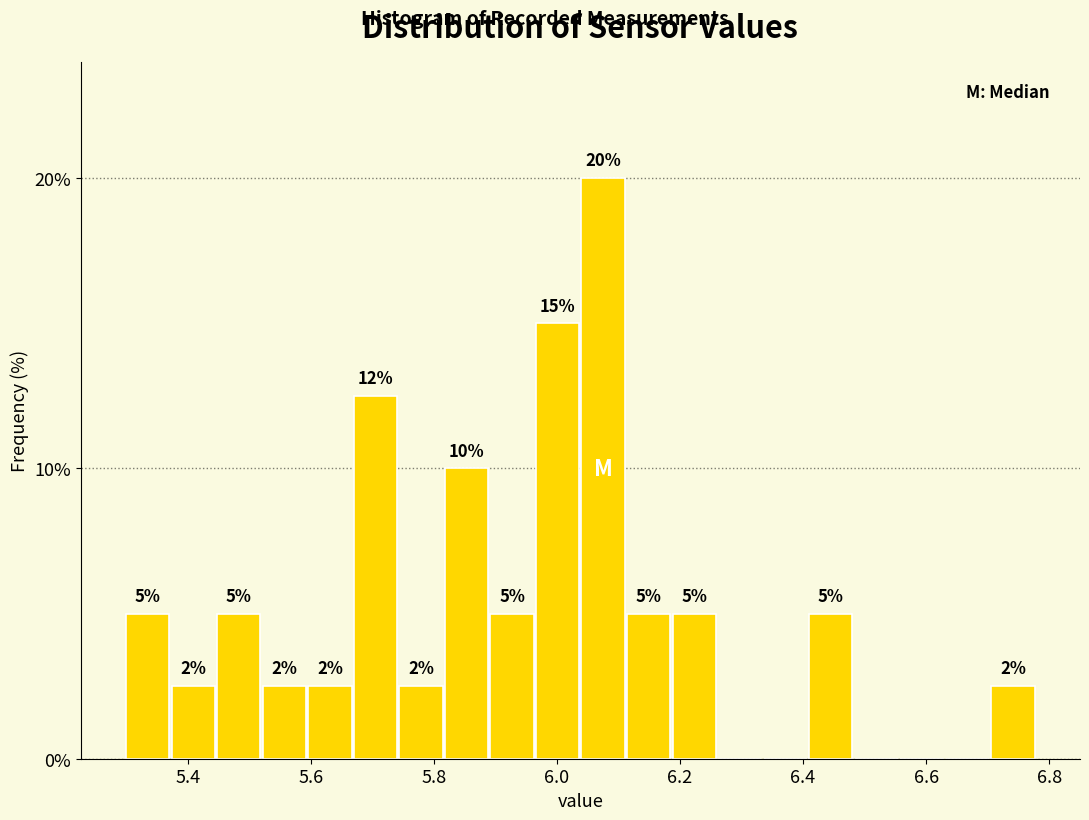

Around what value on the x-axis is the tallest bar? Give the approximate position of its centre, as read against the axis.

6.08